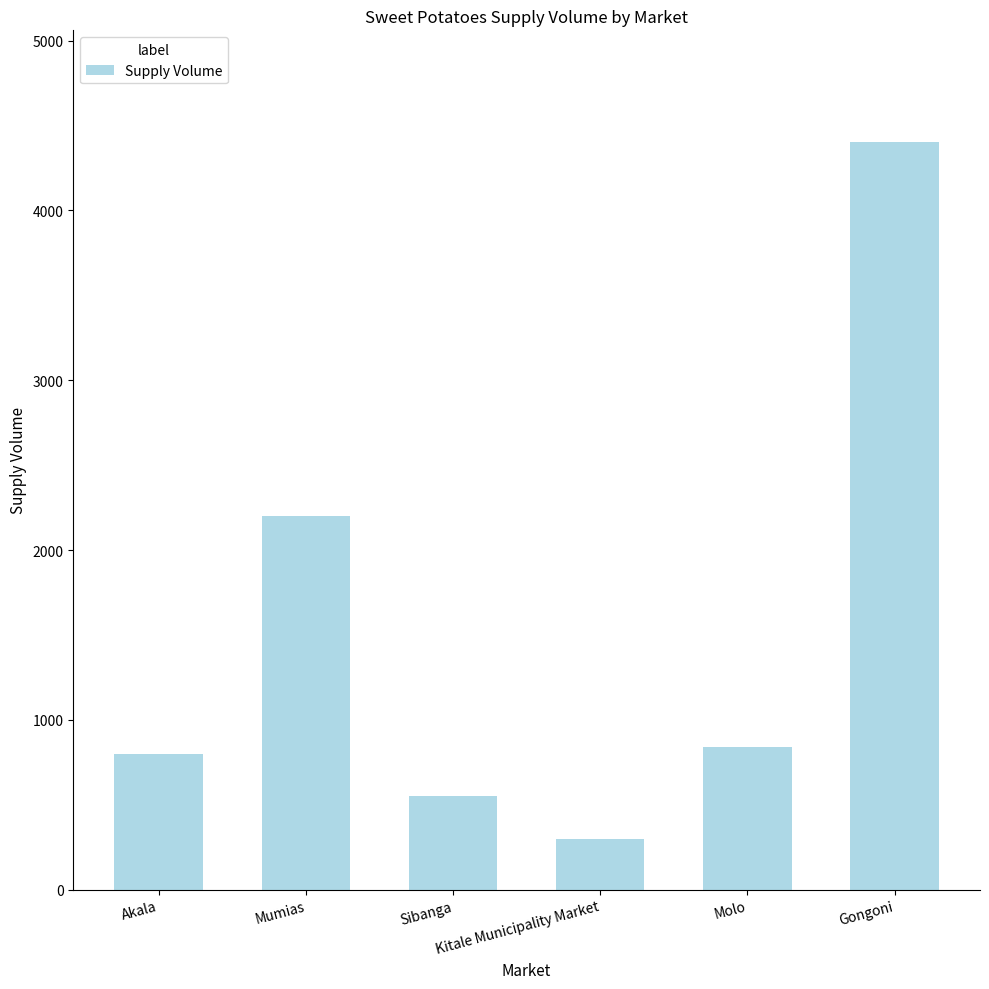

Reading left to right, what are all the values shown in this chart?

Akala=800	Mumias=2200	Sibanga=550	Kitale Municipality Market=300	Molo=840	Gongoni=4400